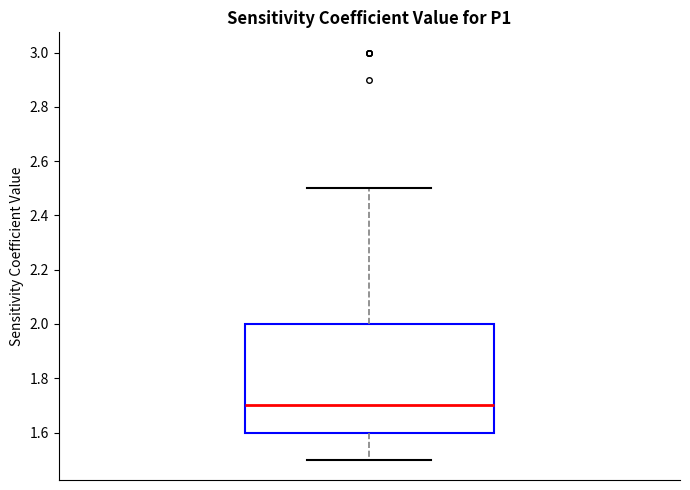

Transcribe this box plot: give where the median line is, the range the box spans, and where the two whiskers end, as read against the y-axis. The values are not printed on the chart, so give them approximately, as read against the axis.

median 1.7, box 1.6 to 2.0, whiskers 1.5 to 2.5